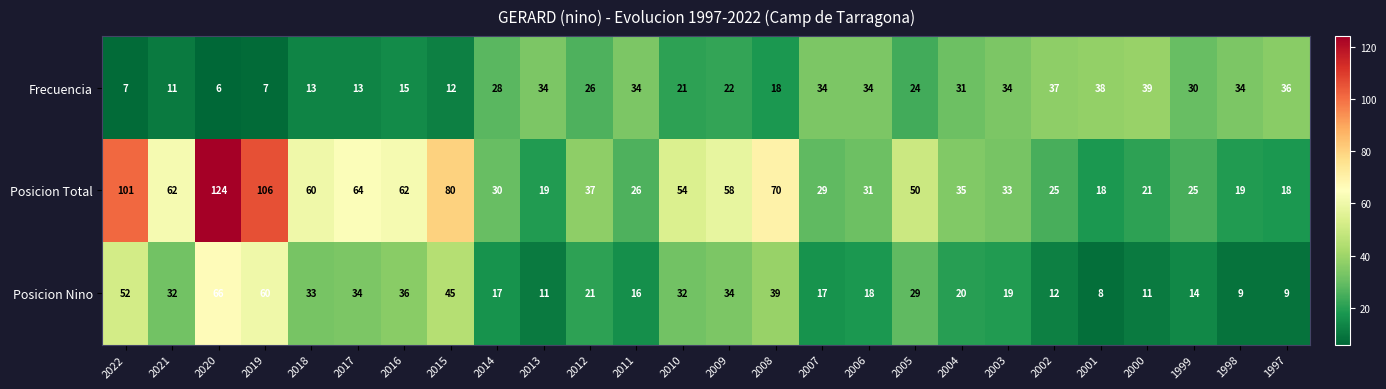

The value of Posicion Total at 2012 is 37. True or false?

True